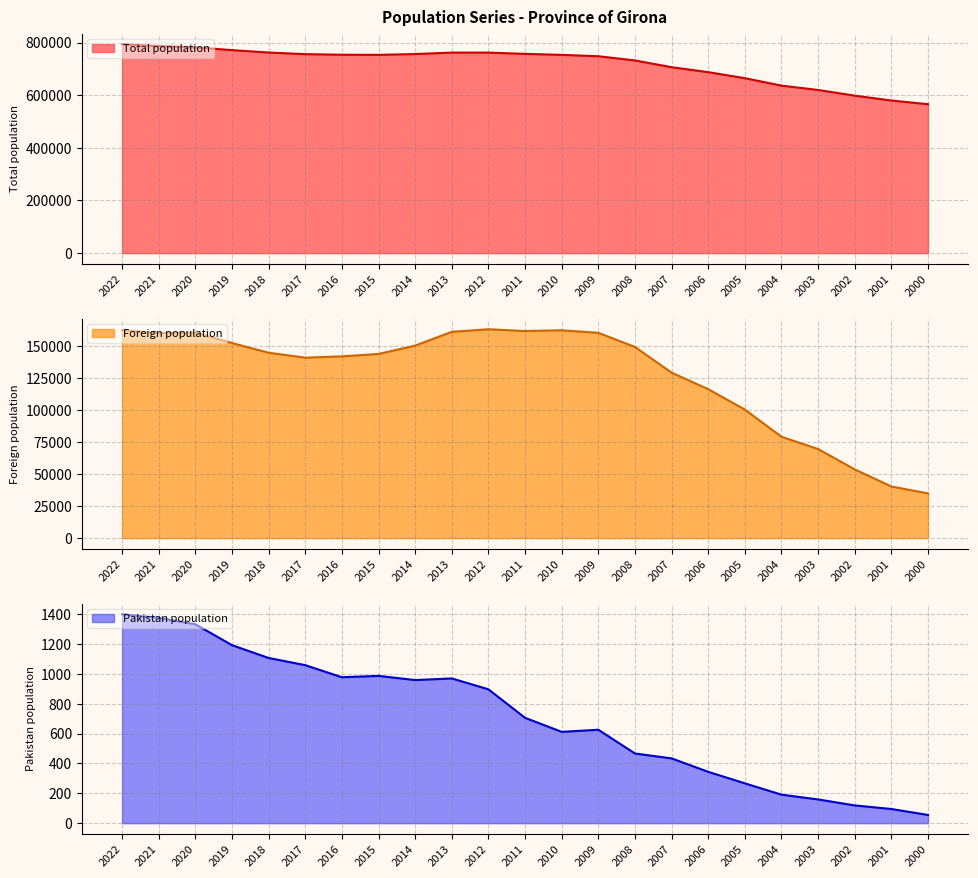

At 2021, list the series in order from largest to smallest.

Total population, Foreign population, Pakistan population